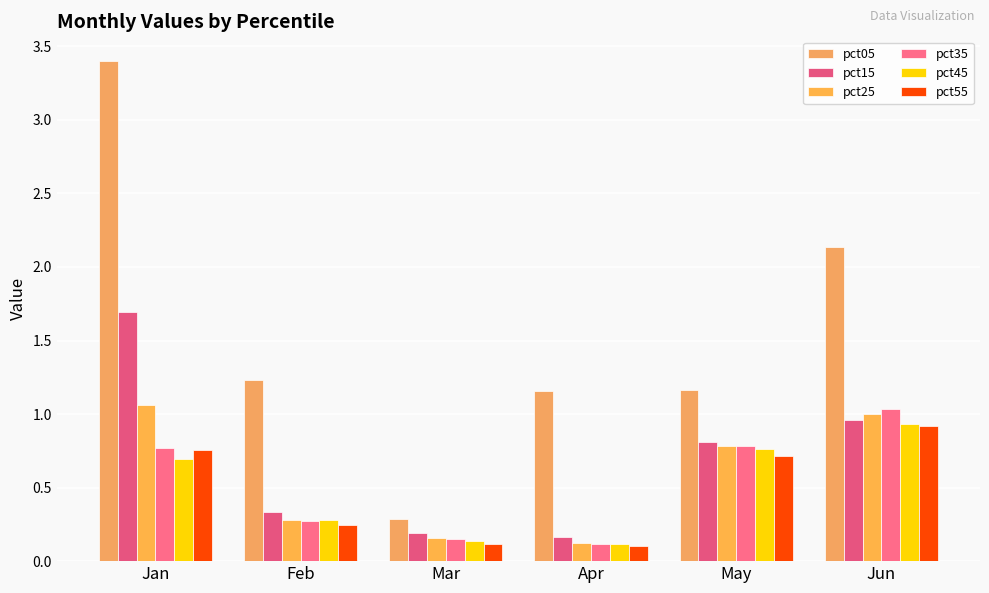

List the series in order of their peak value, lowest first.

pct55, pct45, pct35, pct25, pct15, pct05